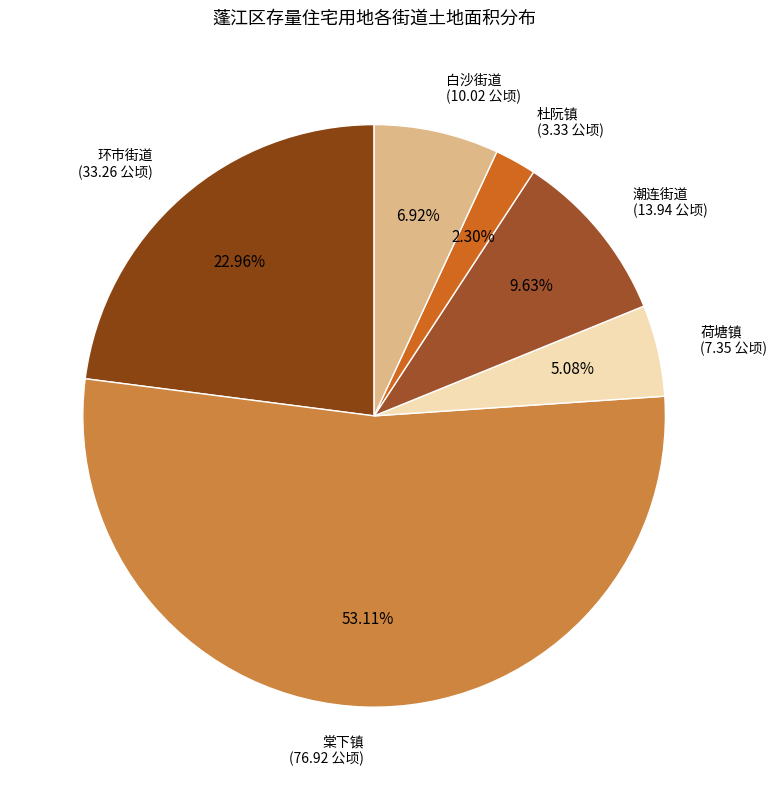

What portion of the pie excludes 杜阮镇?

97.7%